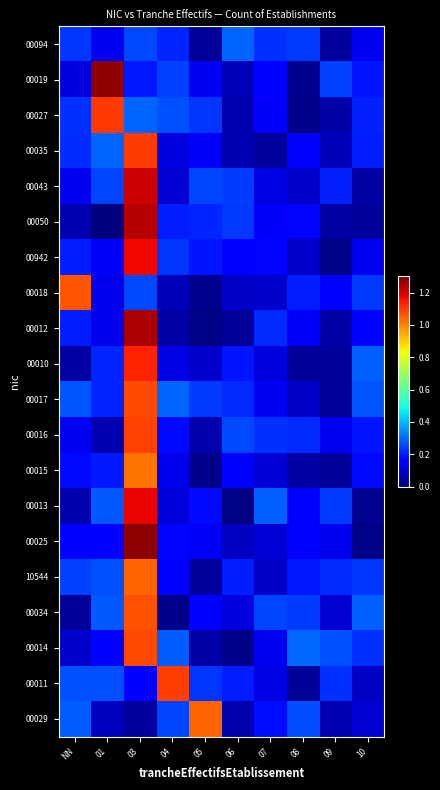

List the series in order of their peak value, highest first.

00025, 00019, 00012, 00050, 00043, 00013, 00942, 00010, 00027, 00035, 00011, 00016, 00017, 00014, 00034, 00018, 00029, 10544, 00015, 00094